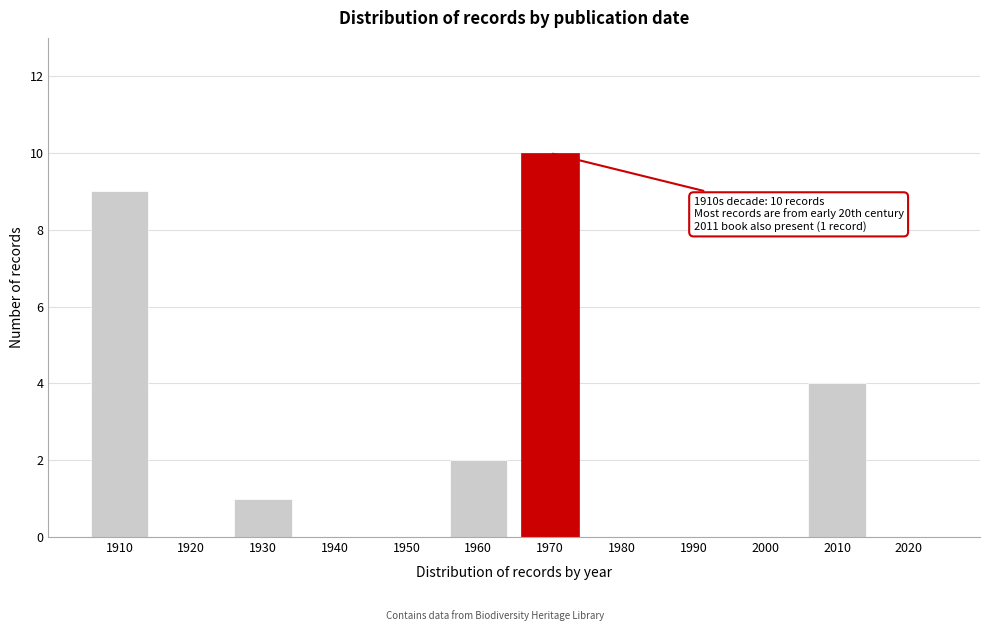

Reading left to right, transcribe all the data shown in this chart.

1910=9	1920=0	1930=1	1940=0	1950=0	1960=2	1970=10	1980=0	1990=0	2000=0	2010=4	2020=0